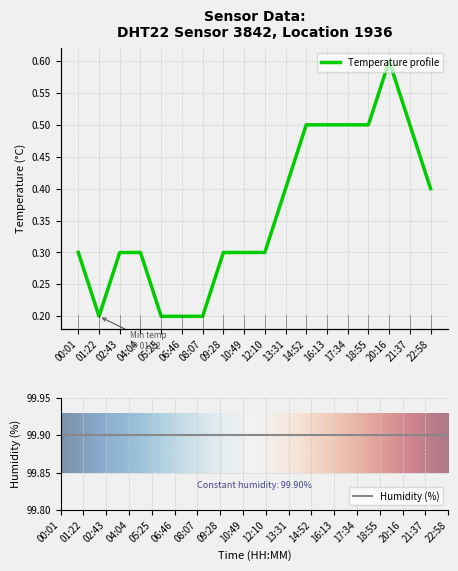

List the labels in order of value, smallest first.

01:22, 05:25, 06:46, 08:07, 00:01, 02:43, 04:04, 09:28, 10:49, 12:10, 13:31, 22:58, 14:52, 16:13, 17:34, 18:55, 21:37, 20:16